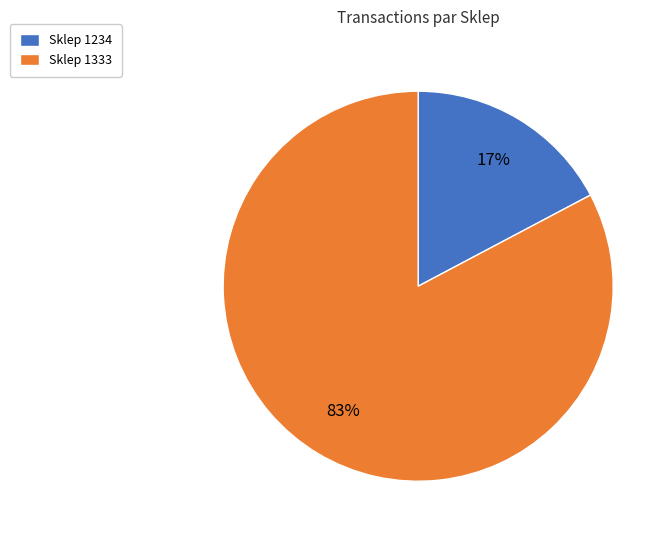

How many segments does this pie chart have?

2